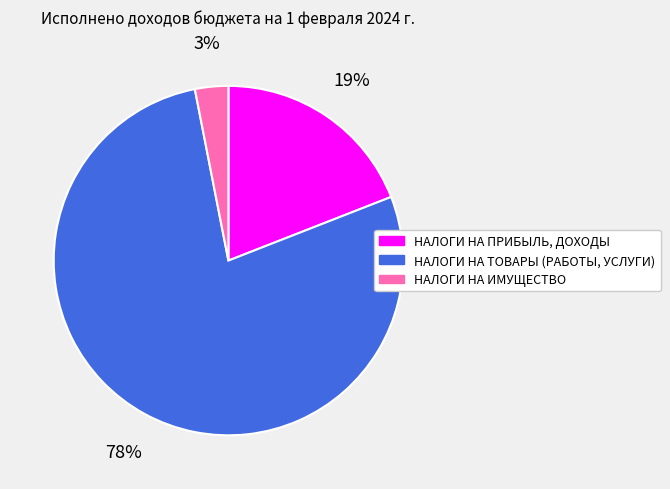

The НАЛОГИ НА ИМУЩЕСТВО slice represents 16% of the pie. True or false?

False